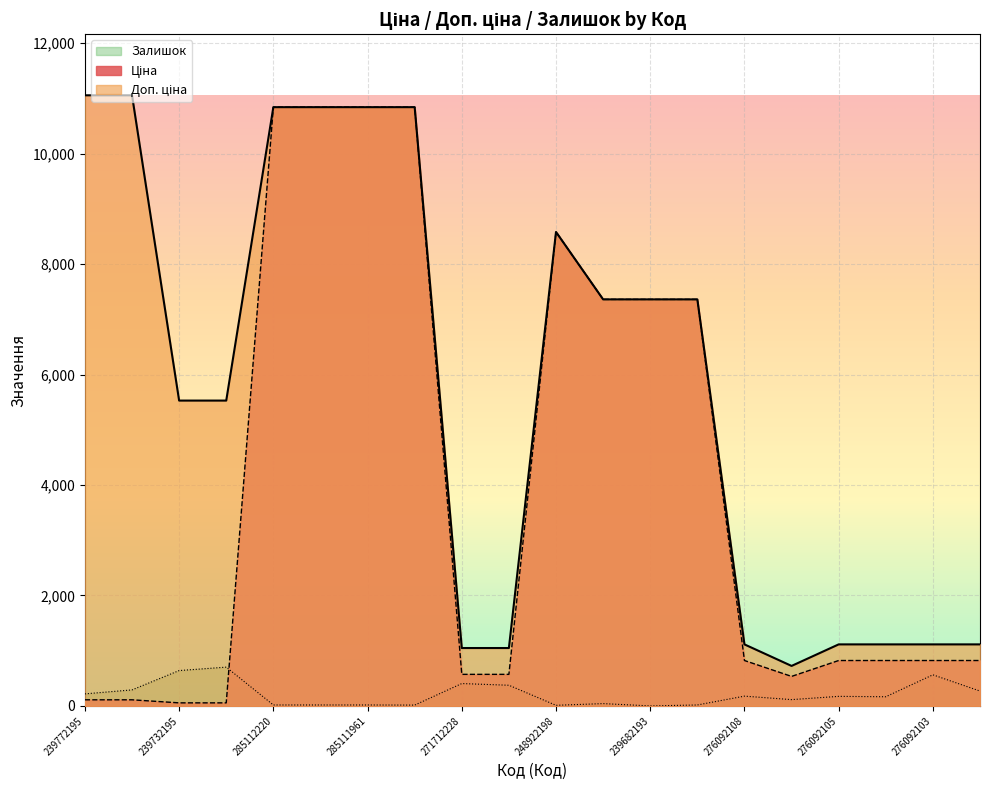

How many interior local valleys does the Залишок series have?

5